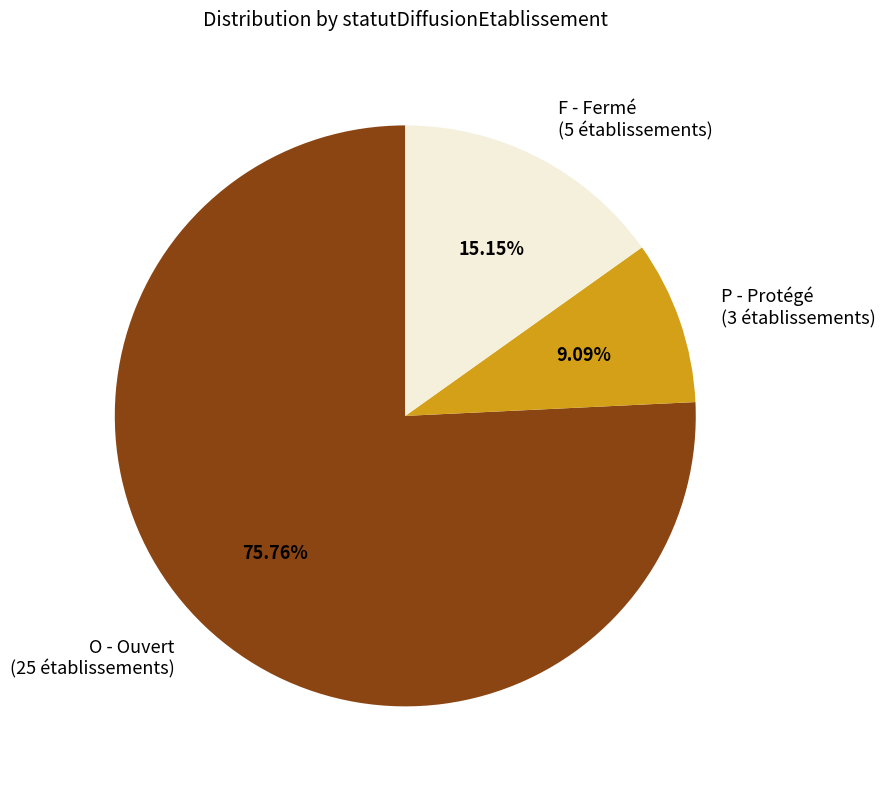

Which slice is the largest?

O